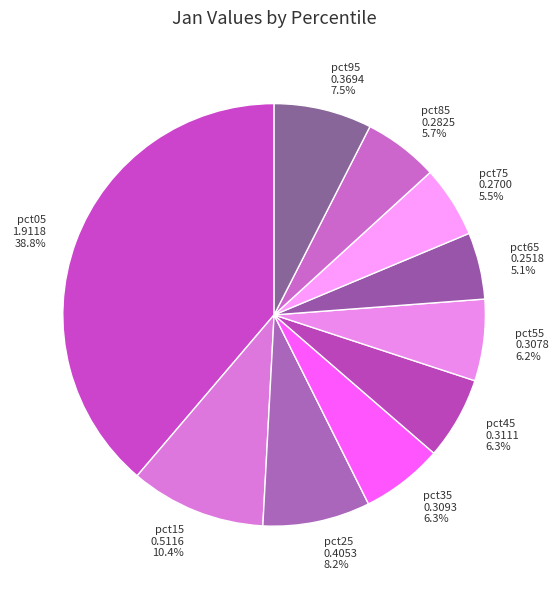

Does pct65 account for over 50% of the chart?

No